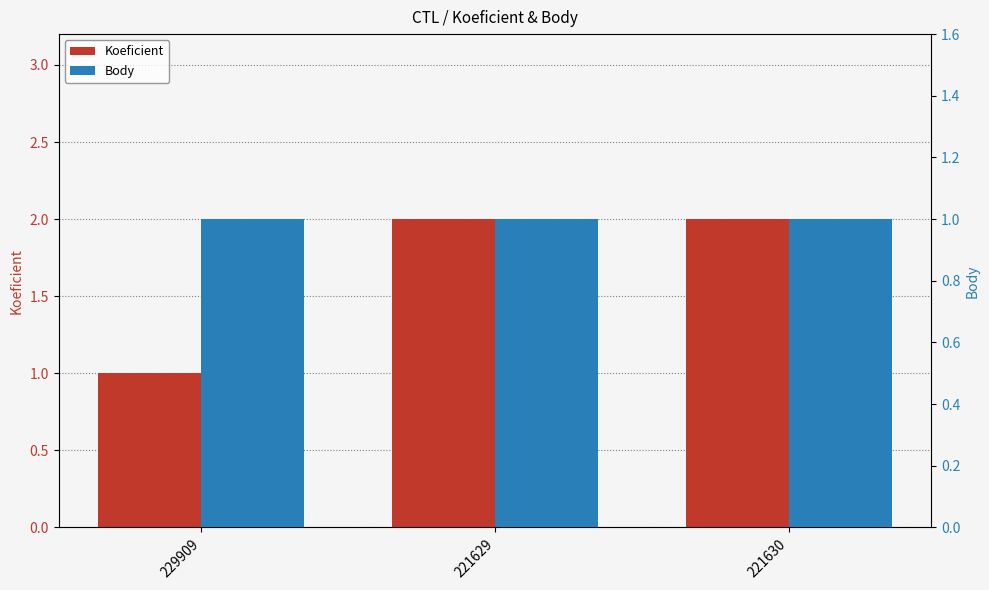

Reading right to left, extract all data points from this chart.

Koeficient: 221630=2	221629=2	229909=1
Body: 221630=1	221629=1	229909=1